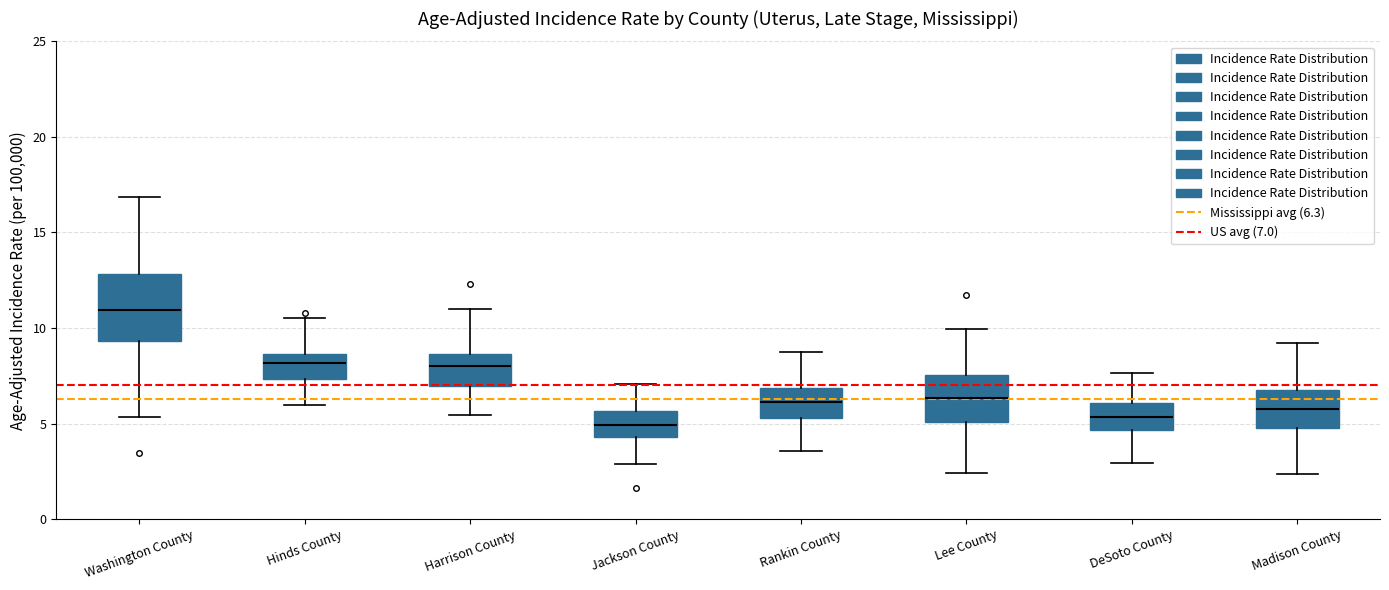

Which box has the highest median line?

Washington County